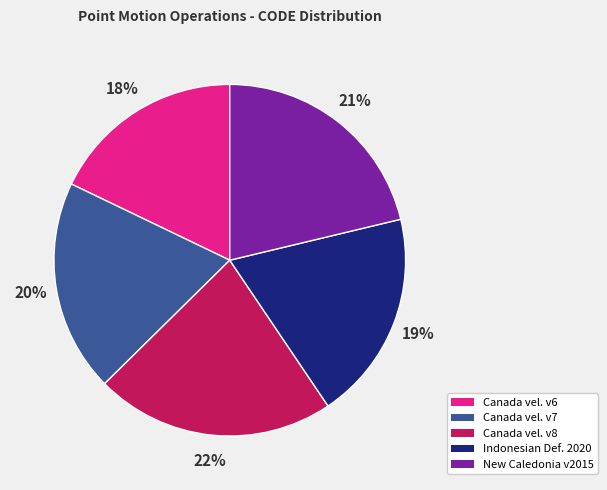

Which slice is the smallest?

Canada vel. v6